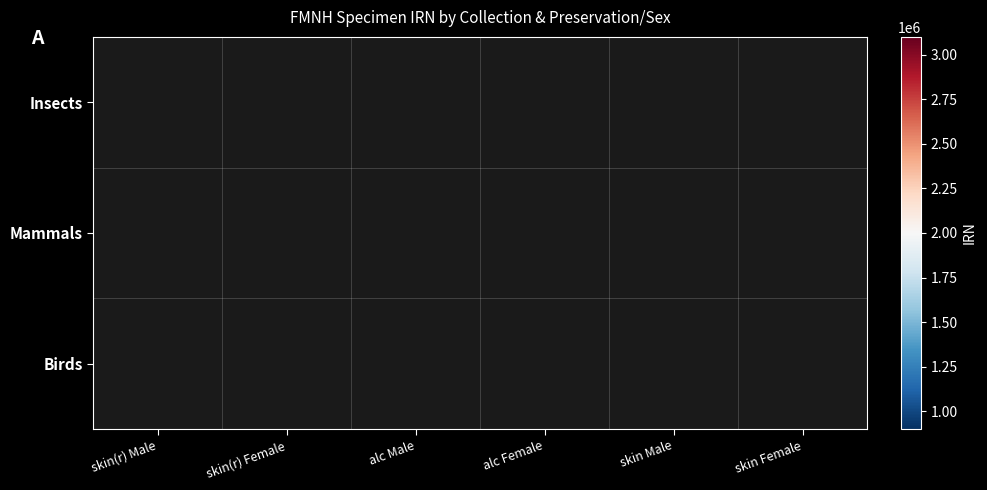

What is the total value across all series at skin Female?

2649525